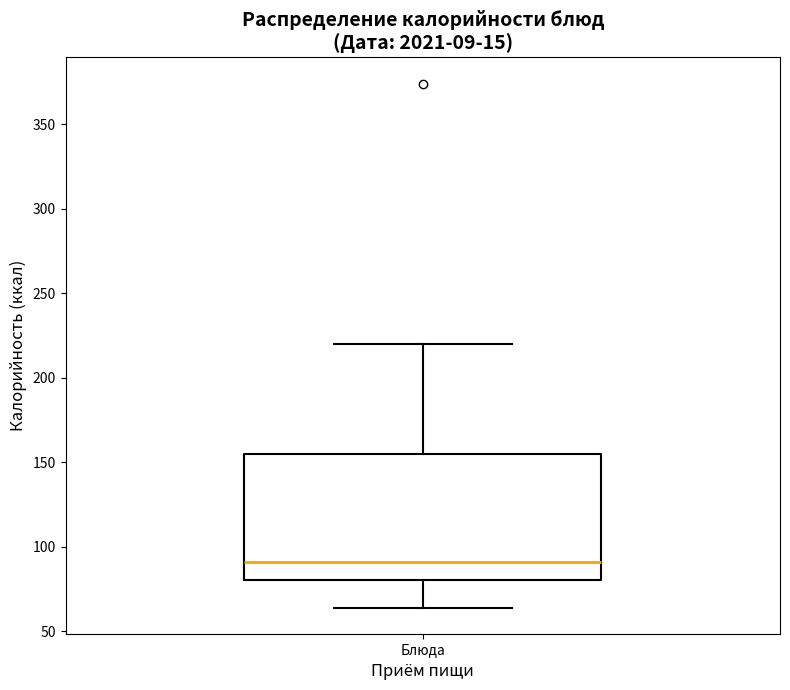

Where is the upper edge of the box for Блюда on the y-axis? The values are not printed on the chart, so give them approximately, as read against the axis.

155